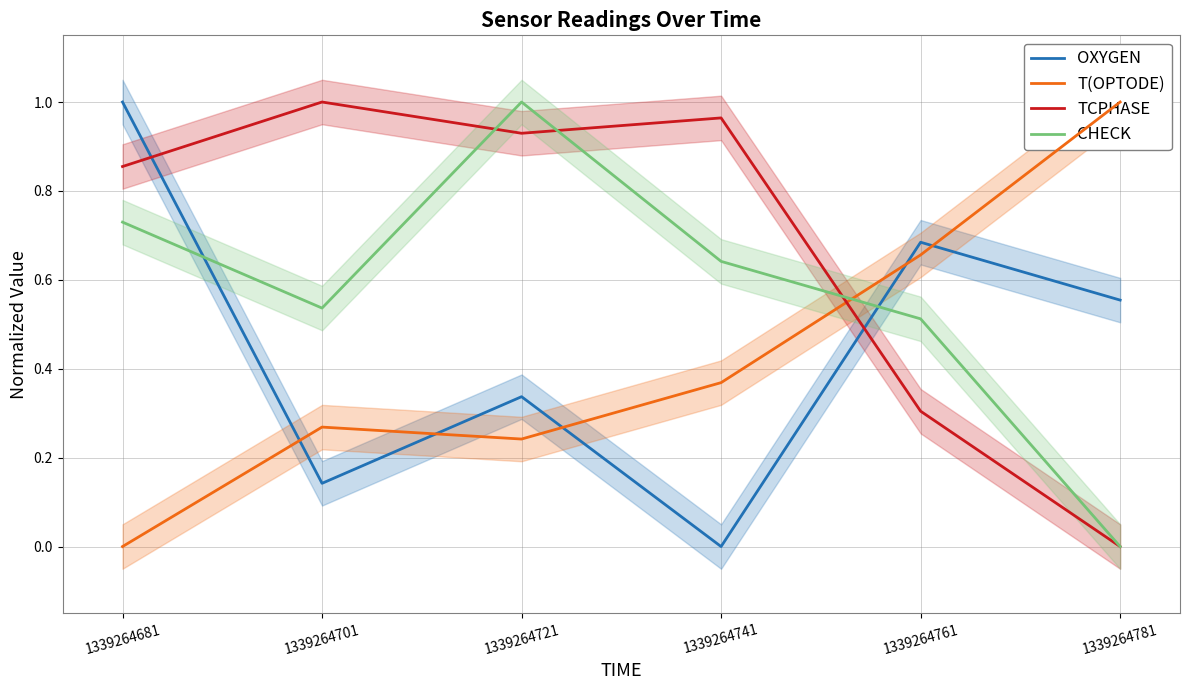

Reading left to right, list all the values displayed in this chart.

OXYGEN: 1.0	0.1	0.3	0.0	0.7	0.6
T(OPTODE): 0.0	0.3	0.2	0.4	0.7	1.0
TCPHASE: 0.9	1.0	0.9	1.0	0.3	0.0
CHECK: 0.7	0.5	1.0	0.6	0.5	0.0